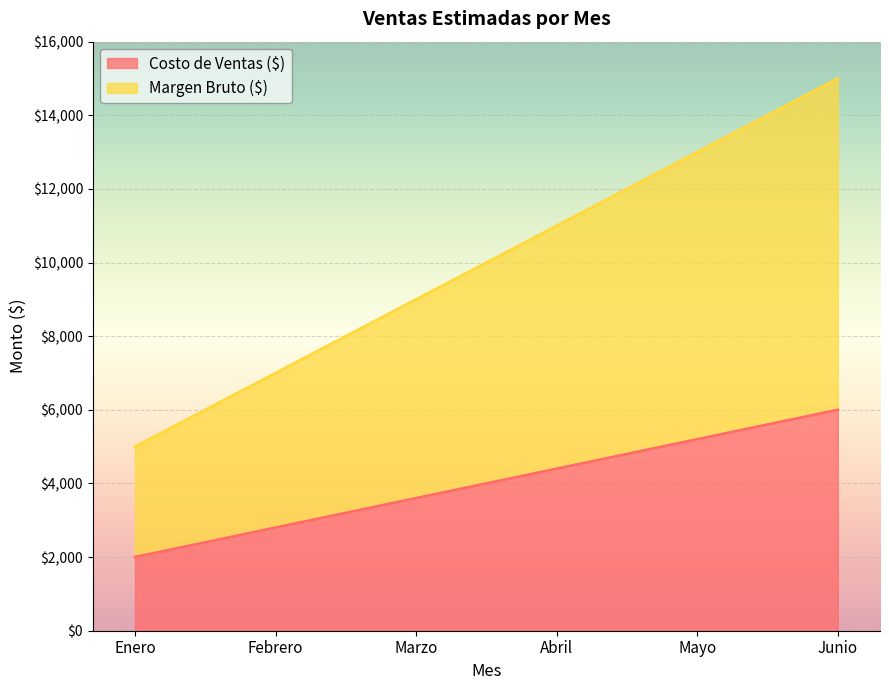

What is the label of the 2nd point from the left?

Febrero